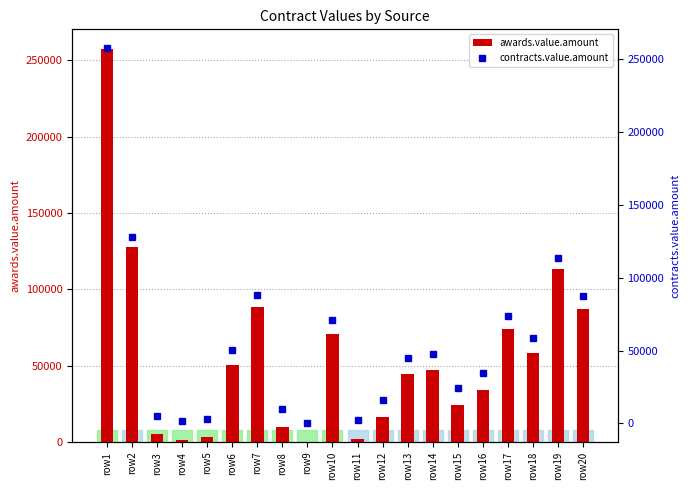

How many bars are there in each group?

2